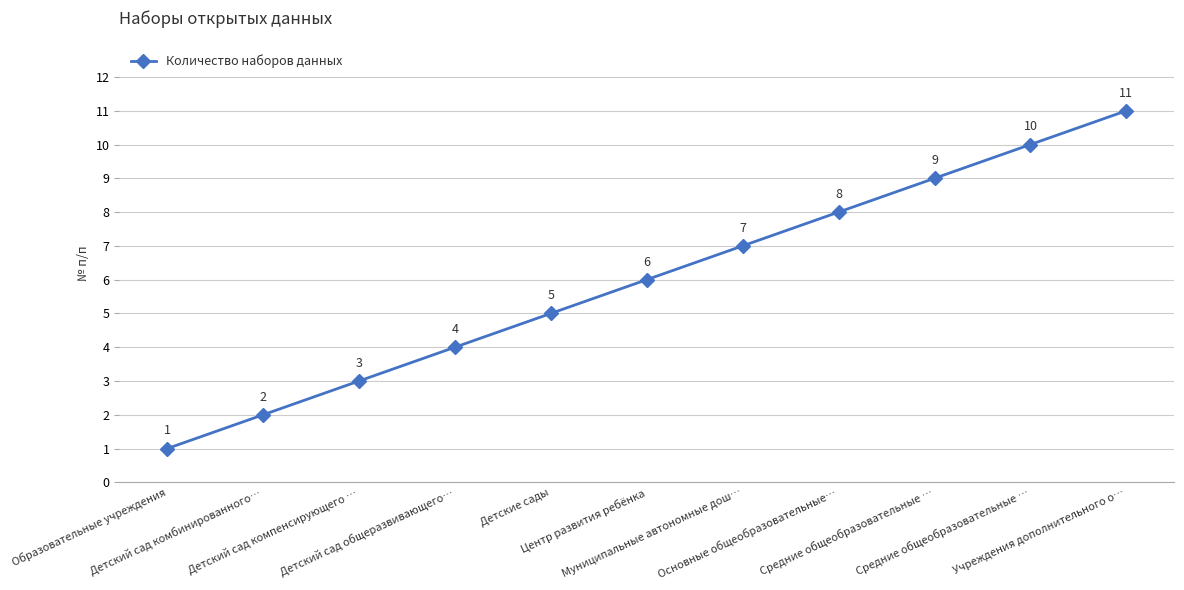

How many values are below 6?

5